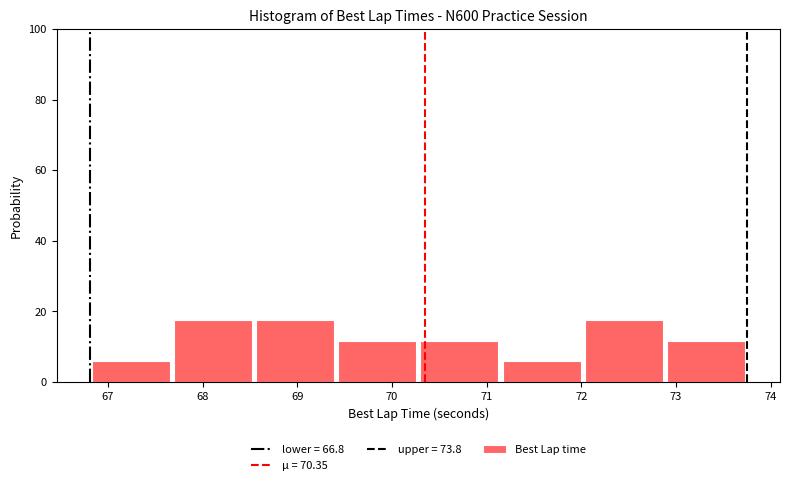

Reading left to right, transcribe this chart: for each bar, give the range it covers on the x-axis and its height. Neither the bar edges nor the heights are printed on the chart, so give them approximately, as read against the axes.

66.8 to 67.7: 6
67.7 to 68.5: 18
68.5 to 69.4: 18
69.4 to 70.3: 12
70.3 to 71.1: 12
71.1 to 72.0: 6
72.0 to 72.9: 18
72.9 to 73.8: 12